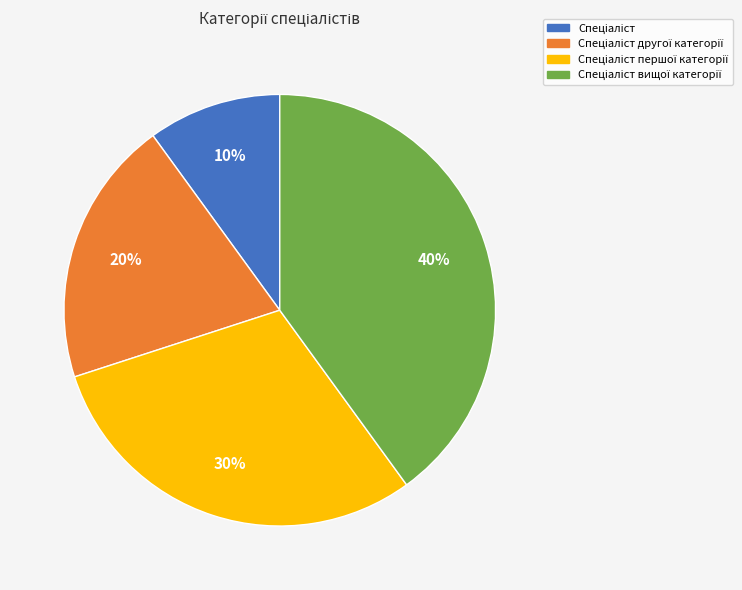

To the nearest percent, what is the difference between the largest and smallest slice percentages?

30%